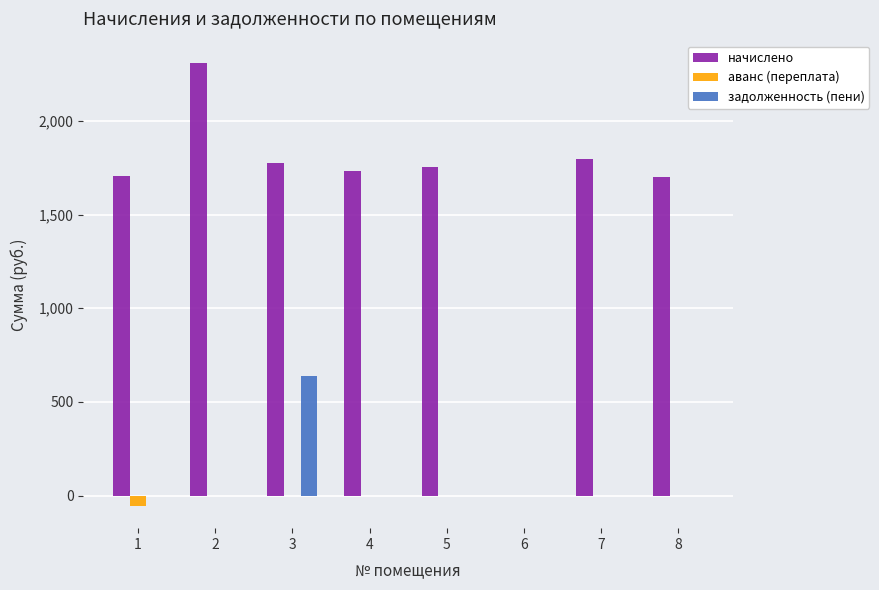

Between 2 and 4, which series saw the biggest shift?

начислено